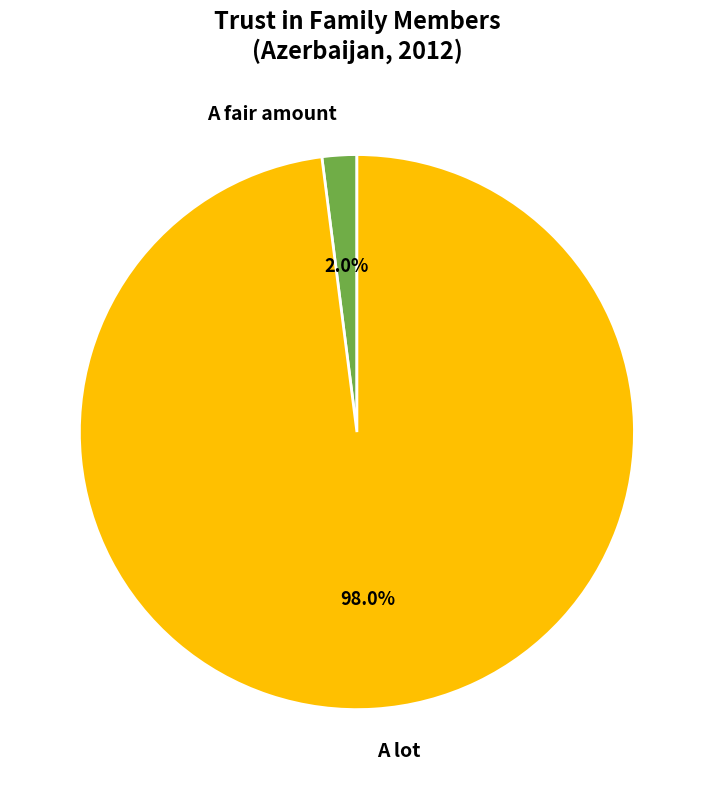

Is there a majority slice in this chart?

Yes